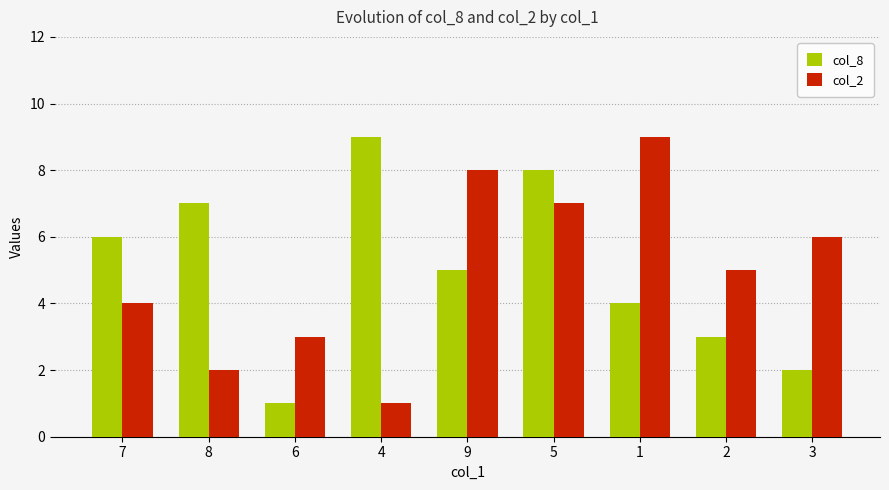

The value of col_8 at 6 is 0. True or false?

False